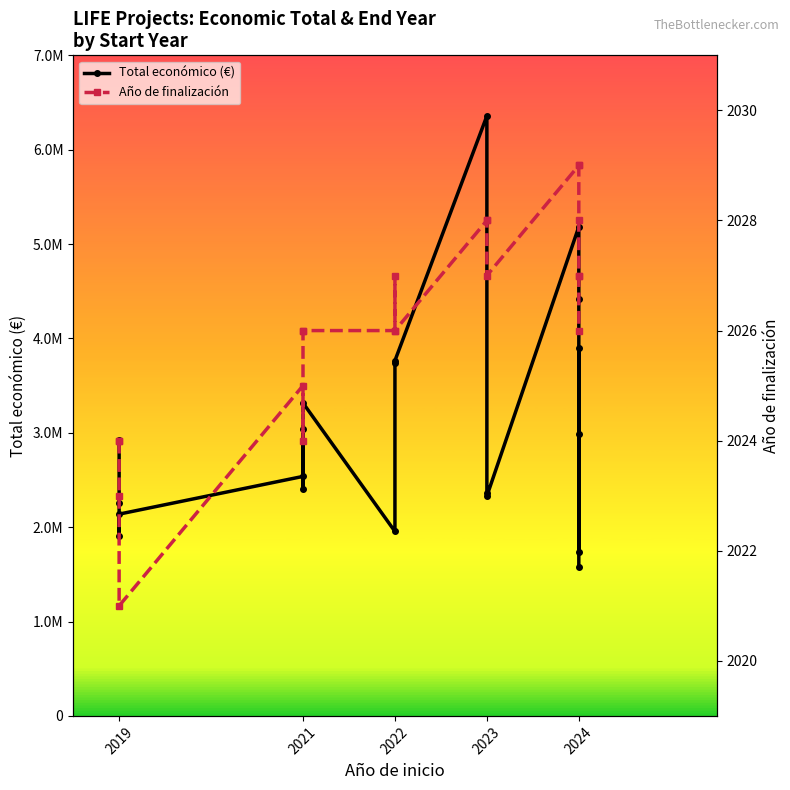

Which series has the widest spread of values?

Total económico (€)